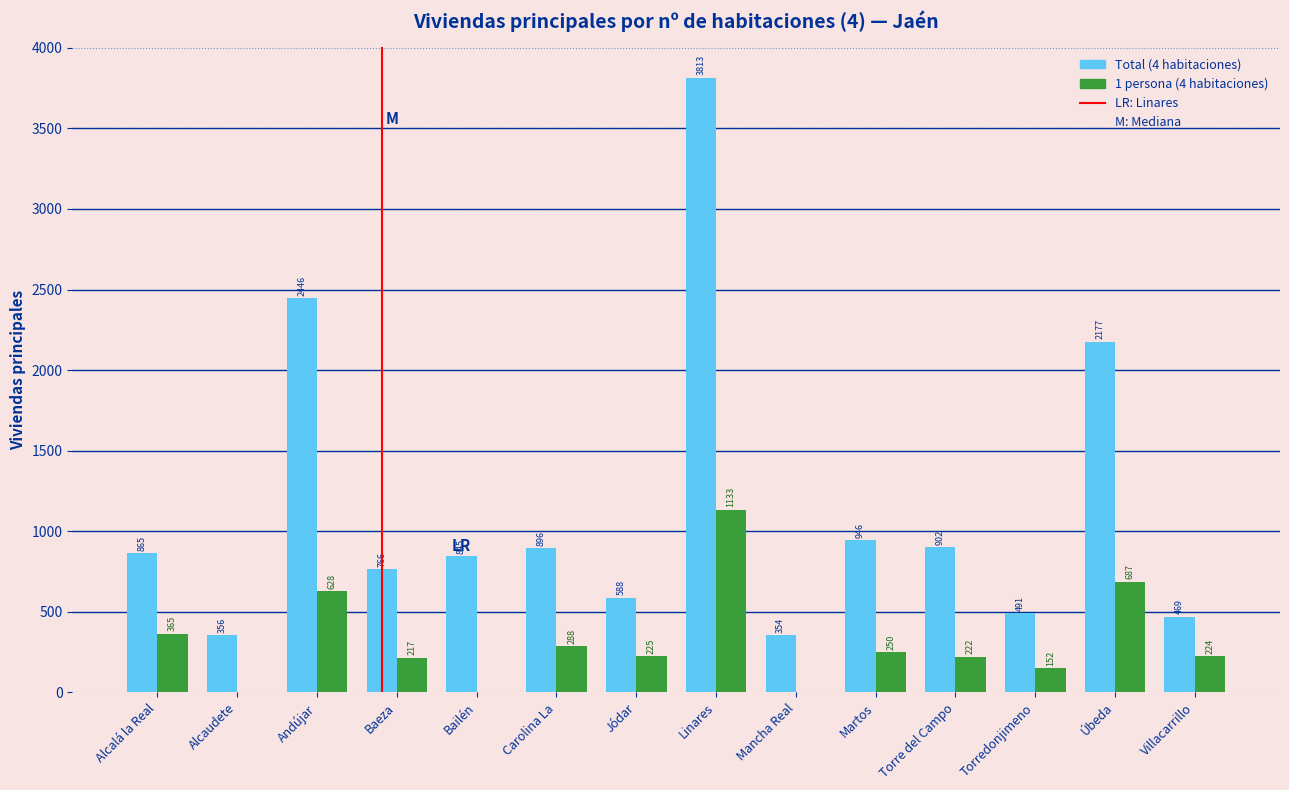

Reading left to right, extract all data points from this chart.

Total (4 habitaciones): Alcalá la Real=865	Alcaudete=356	Andújar=2446	Baeza=766	Bailén=845	Carolina La=896	Jódar=588	Linares=3813	Mancha Real=354	Martos=946	Torre del Campo=902	Torredonjimeno=491	Úbeda=2177	Villacarrillo=469
1 persona (4 habitaciones): Alcalá la Real=365	Alcaudete=0	Andújar=628	Baeza=217	Bailén=0	Carolina La=288	Jódar=225	Linares=1133	Mancha Real=0	Martos=250	Torre del Campo=222	Torredonjimeno=152	Úbeda=687	Villacarrillo=224